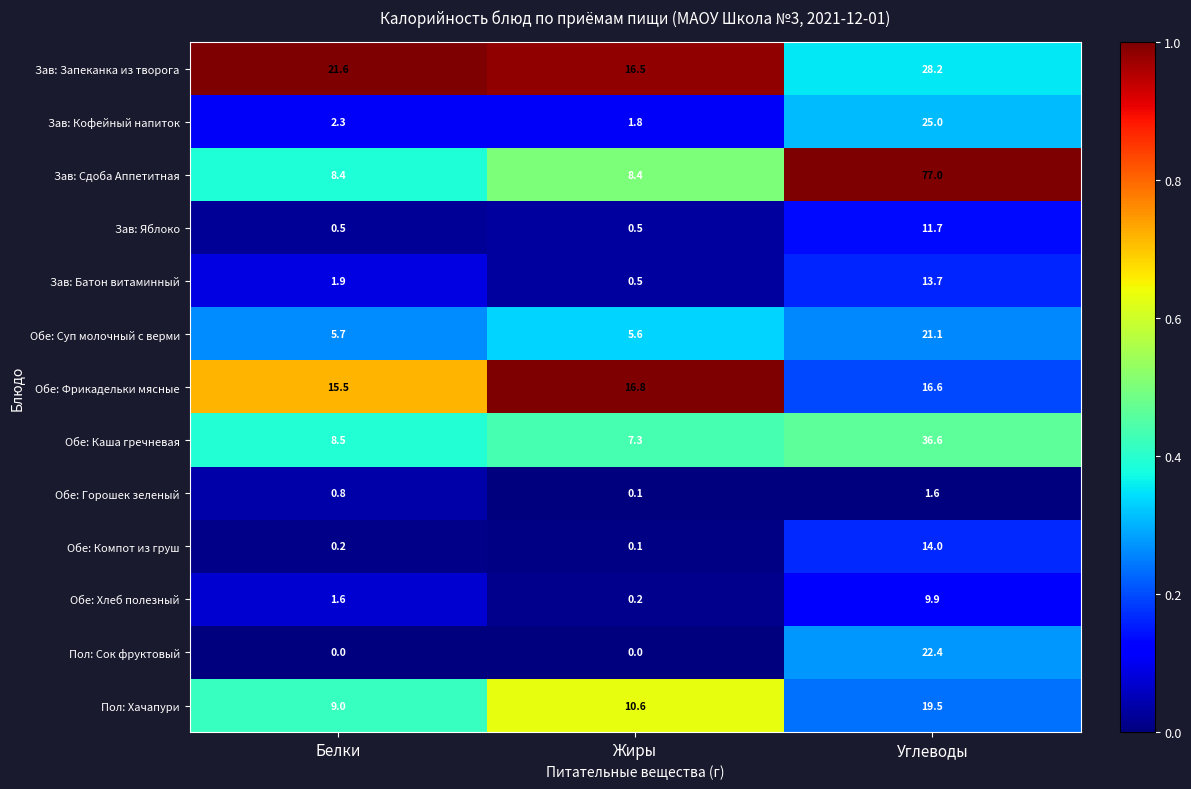

List the series in order of their peak value, highest first.

Зав: Сдоба Аппетитная, Обе: Каша гречневая, Зав: Запеканка из творога, Зав: Кофейный напиток, Пол: Сок фруктовый, Обе: Суп молочный с верми, Пол: Хачапури, Обе: Фрикадельки мясные, Обе: Компот из груш, Зав: Батон витаминный, Зав: Яблоко, Обе: Хлеб полезный, Обе: Горошек зеленый